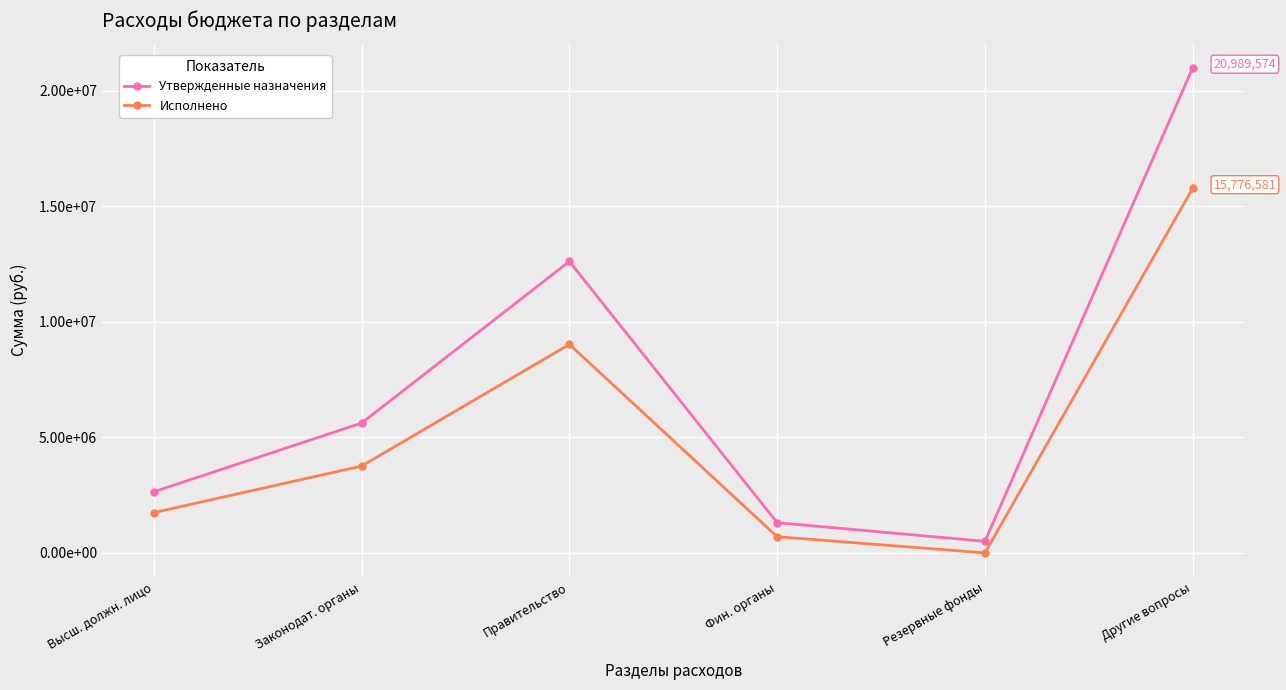

Is this an area chart (filled region under the line)?

No